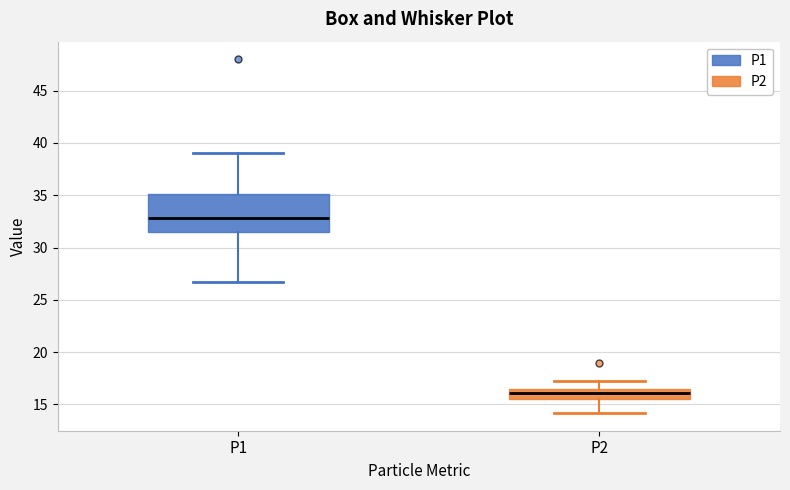

Comparing the boxes themselves (not the whiskers), which one is the tallest?

P1